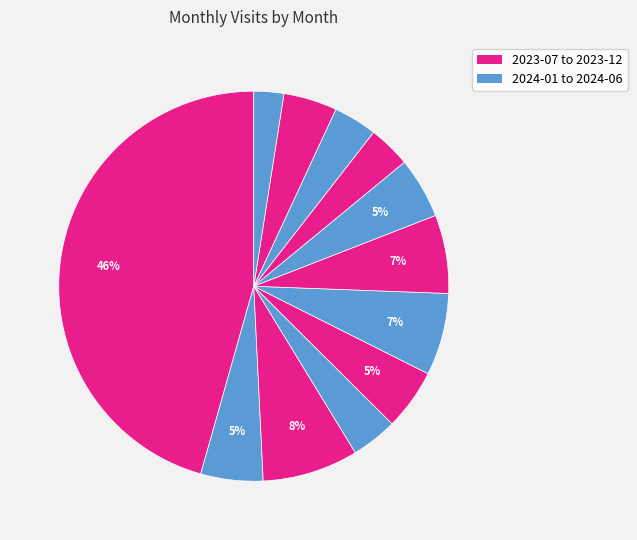

Which category has the smallest portion of the pie?

2024-06